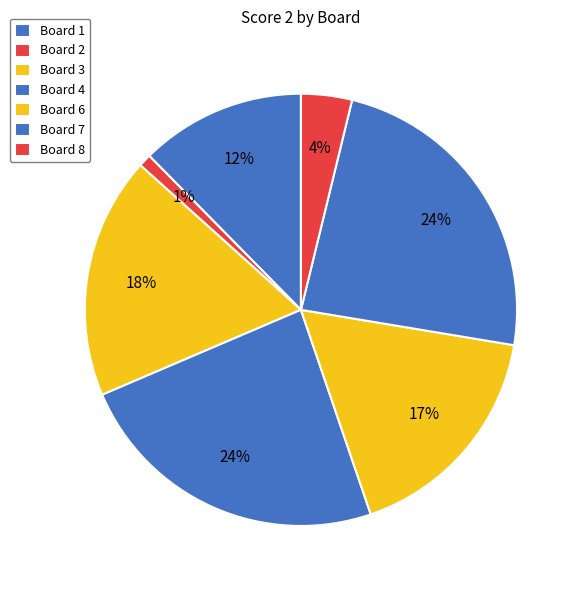

True or false: Board 4 accounts for 24% of the total.

True